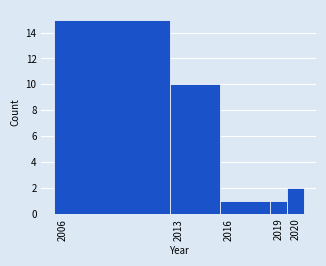

Reading left to right, transcribe this chart: for each bar, give the range it covers on the x-axis and its height. The values are not printed on the chart, so give them approximately, as read against the axis.

2005.5 to 2012.5: 15
2012.5 to 2015.5: 10
2015.5 to 2018.5: 1
2018.5 to 2019.5: 1
2019.5 to 2020.5: 2